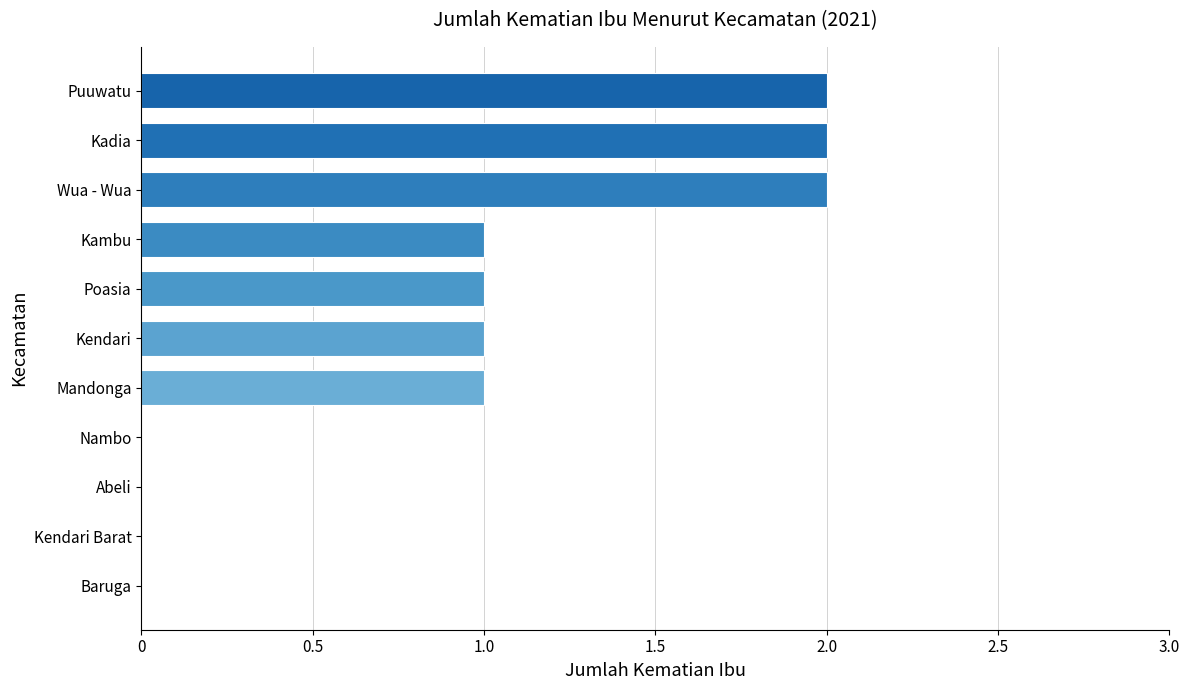

Reading bottom to top, list all the values displayed in this chart.

Baruga=0	Kendari Barat=0	Abeli=0	Nambo=0	Mandonga=1	Kendari=1	Poasia=1	Kambu=1	Wua - Wua=2	Kadia=2	Puuwatu=2